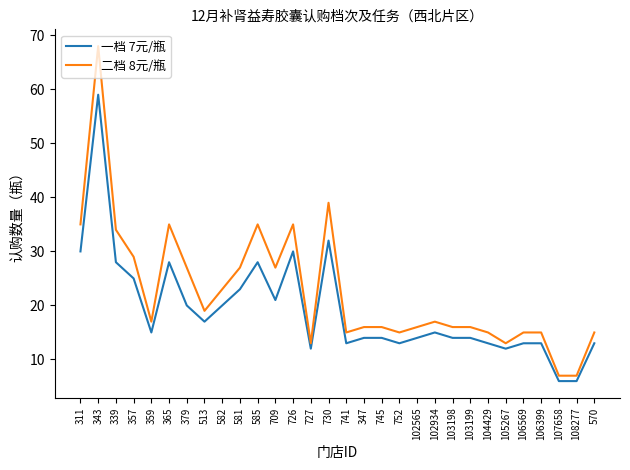

Which series has the largest range (max minus min)?

二档 8元/瓶